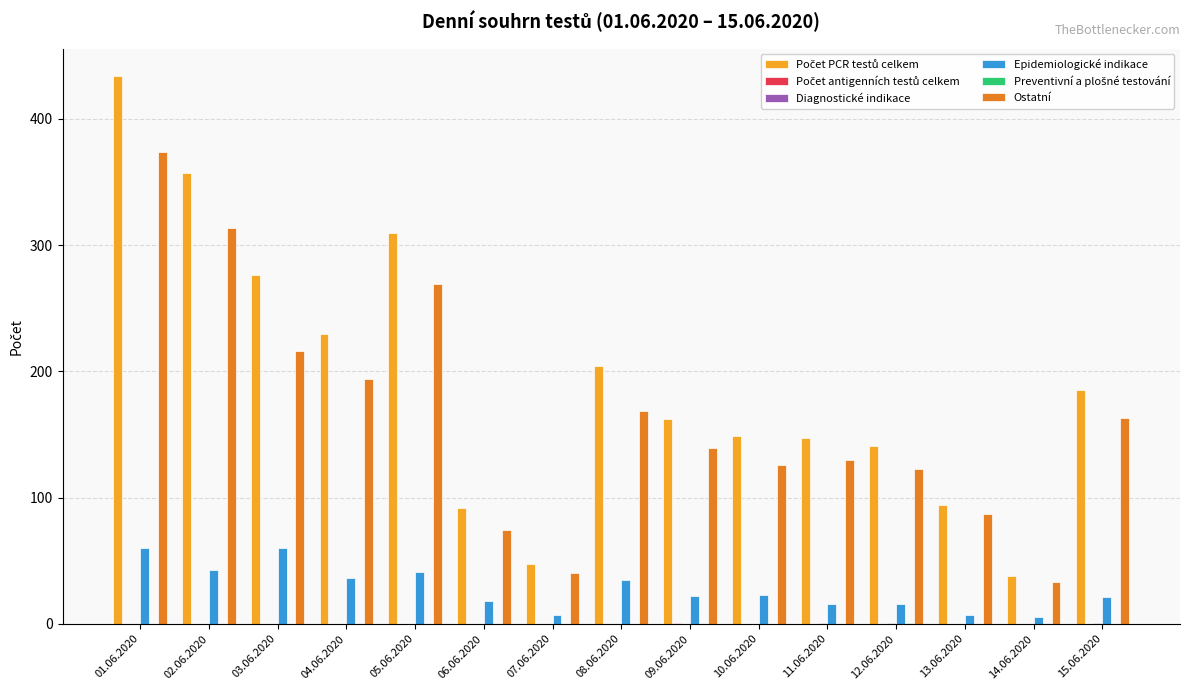

What is the spread (max minus min) of values at 02.06.2020?

357